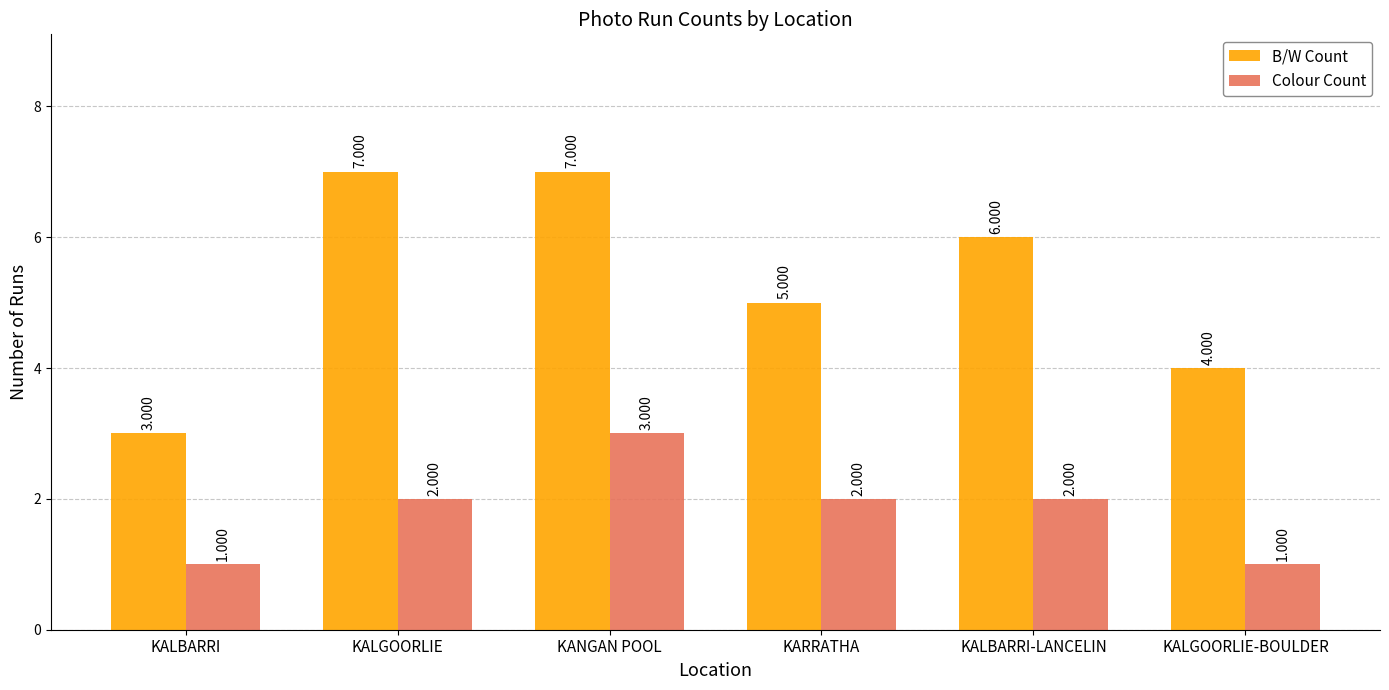

List the series in order of their peak value, lowest first.

Colour Count, B/W Count